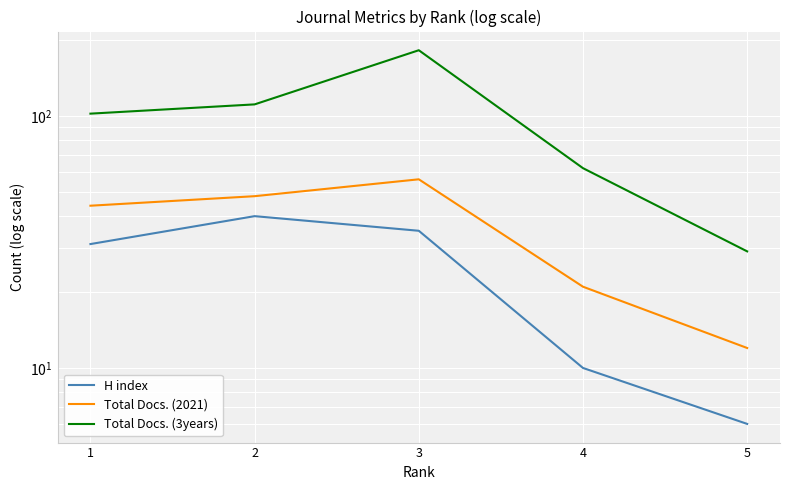

What is the lowest value of the Total Docs. (2021) series?

12